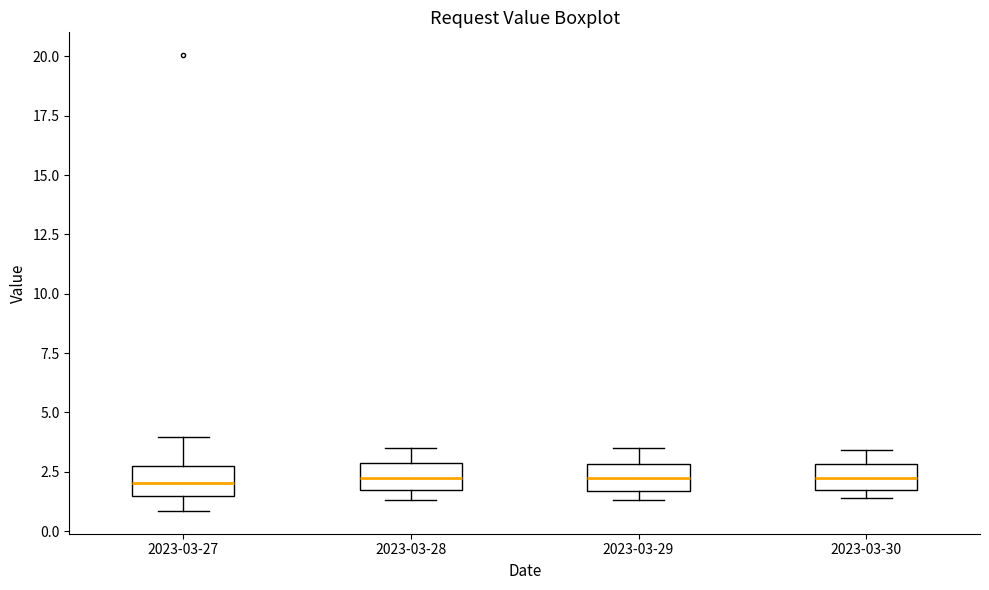

Reading left to right, transcribe this box plot: for each box, give where its median line is, the range the box spans, and where its two whiskers end, as read against the y-axis. The values are not printed on the chart, so give them approximately, as read against the axis.

2023-03-27: median 2.0, box 1.5 to 2.5, whiskers 1.0 to 4.0
2023-03-28: median 2.0 (inside the box), box 2.0 to 3.0, whiskers 1.5 to 3.5
2023-03-29: median 2.5, box 1.5 to 3.0, whiskers 1.5 (just below the box's lower edge) to 3.5
2023-03-30: median 2.0, box 1.5 to 3.0, whiskers 1.5 (just below the box's lower edge) to 3.5